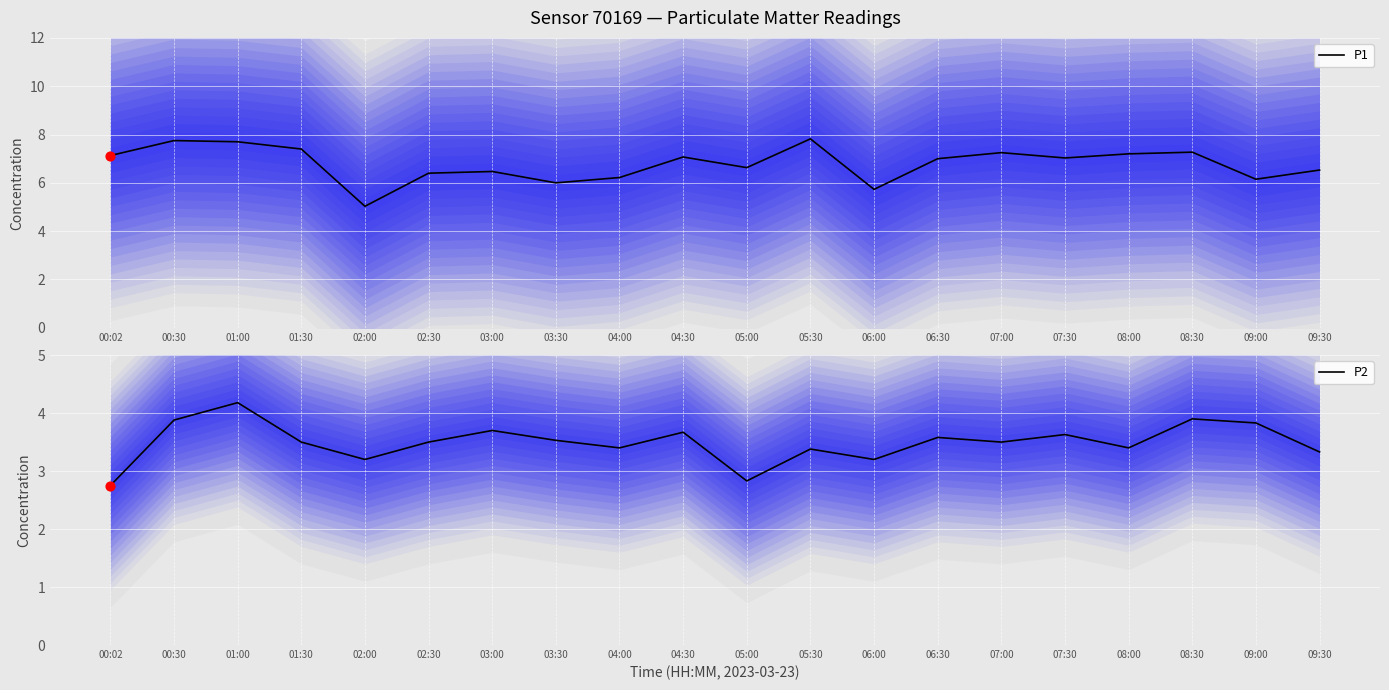

Is the value of P2 at 02:00 greater than the value of P1 at 02:30?

No